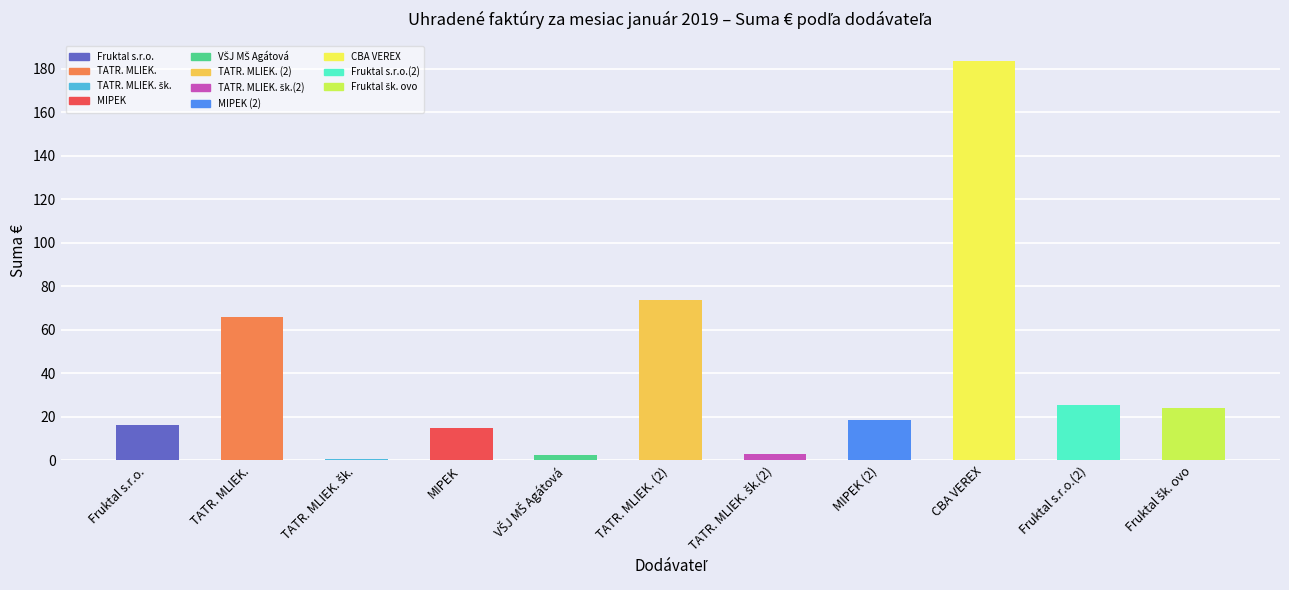

At which category does the chart reach its peak across all series?

CBA VEREX